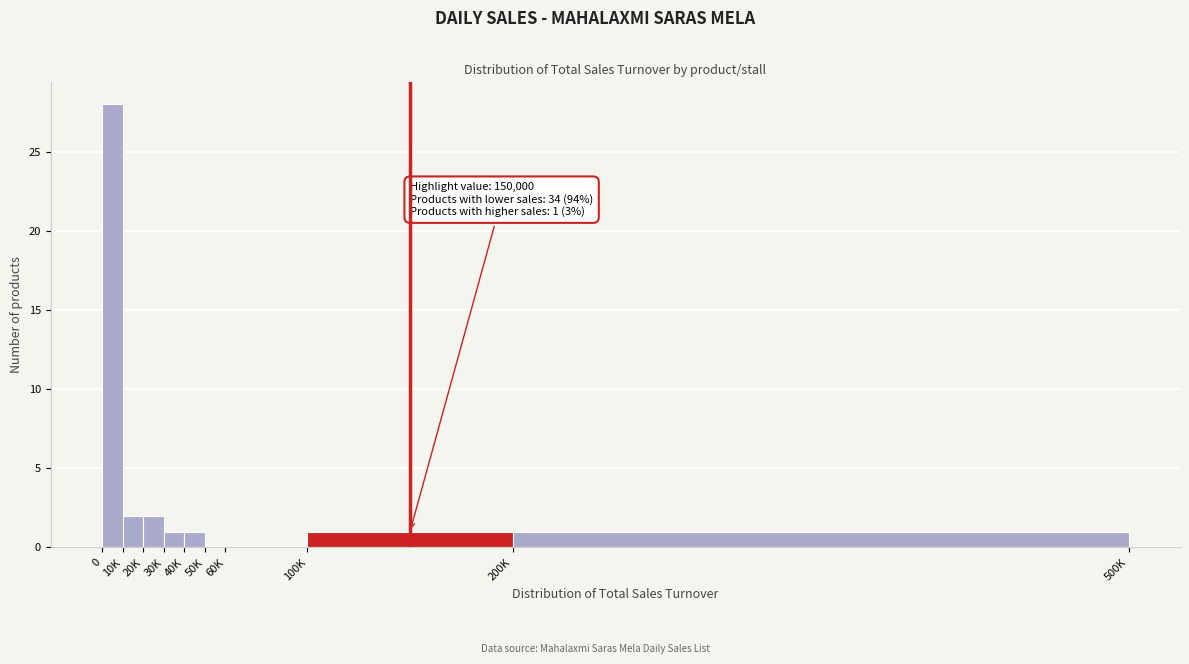

Reading left to right, transcribe all the data shown in this chart.

0=28	10K=2	20K=2	30K=1	40K=1	50K=0	60K=0	100K=1	200K=1